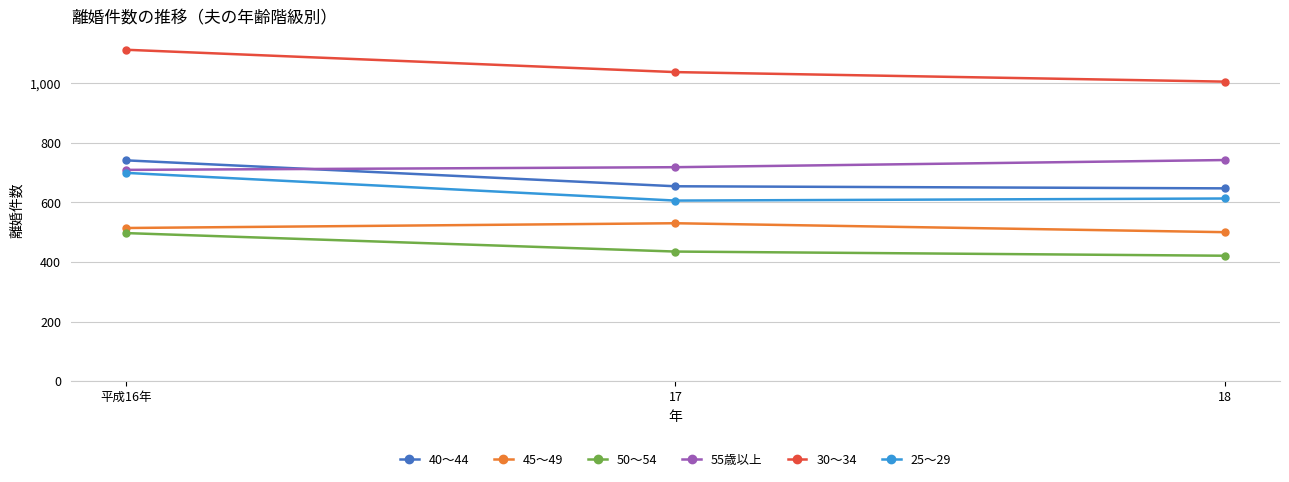

The 25～29 series shows 484 at 平成16年. True or false?

False